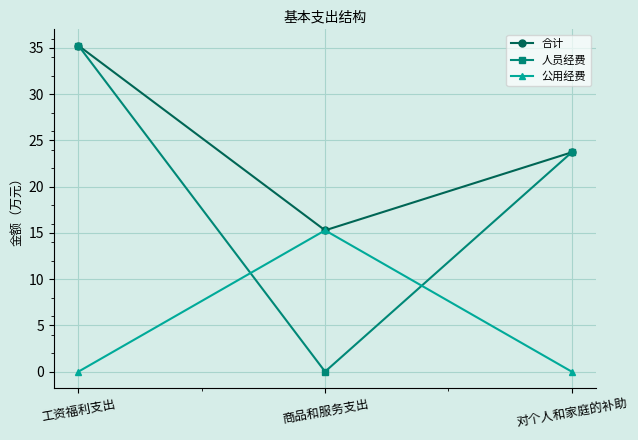

What is the difference between the 合计 values at 工资福利支出 and 对个人和家庭的补助?

11.5